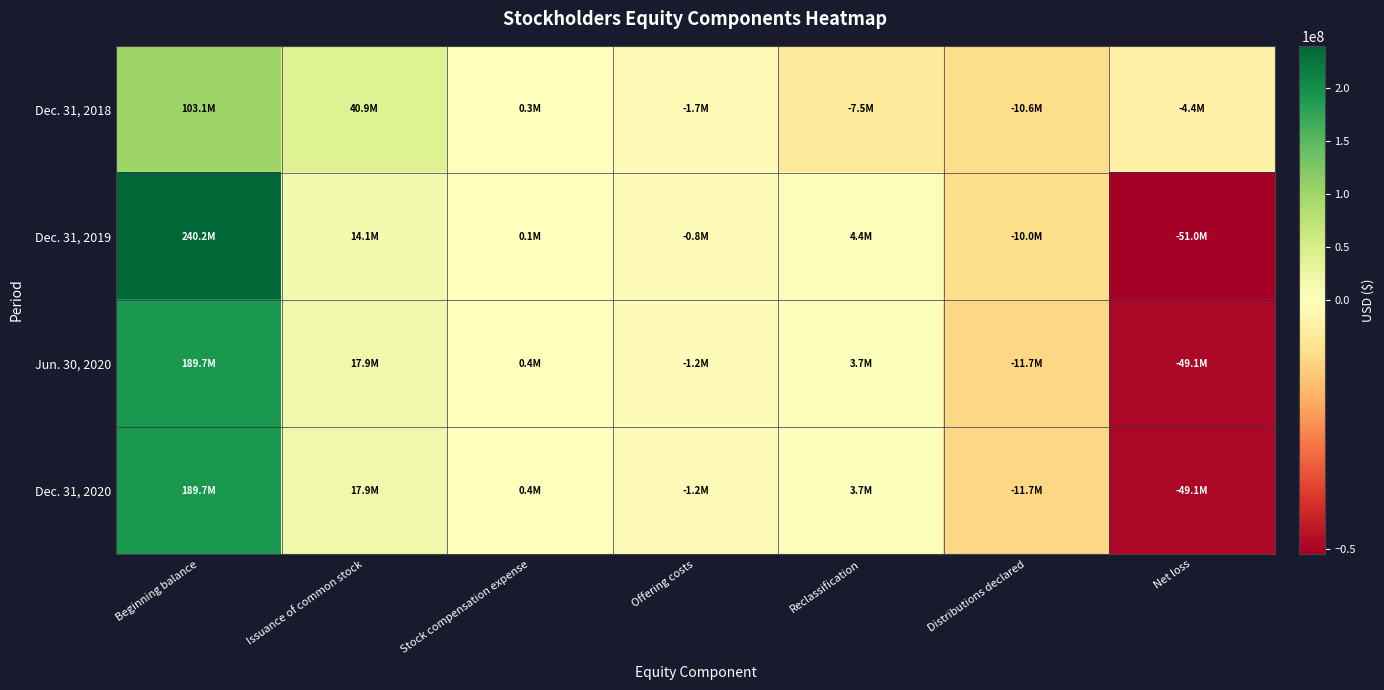

Reading right to left, extract all data points from this chart.

Dec. 31, 2018: Net loss=-4415992	Distributions declared=-10585519	Reclassification=-7484065	Offering costs=-1716672	Stock compensation expense=315000	Issuance of common stock=40908373	Beginning balance=103092769
Dec. 31, 2019: Net loss=-51033196	Distributions declared=-9987775	Reclassification=4393863	Offering costs=-822921	Stock compensation expense=129583	Issuance of common stock=14092239	Beginning balance=240172562
Jun. 30, 2020: Net loss=-49141910	Distributions declared=-11701828	Reclassification=3723565	Offering costs=-1205317	Stock compensation expense=393333	Issuance of common stock=17867390	Beginning balance=189662529
Dec. 31, 2020: Net loss=-49141910	Distributions declared=-11701828	Reclassification=3723565	Offering costs=-1205317	Stock compensation expense=393333	Issuance of common stock=17867390	Beginning balance=189662529